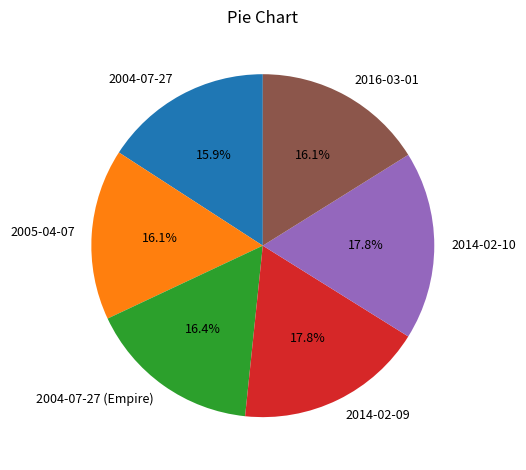

How many segments does this pie chart have?

6